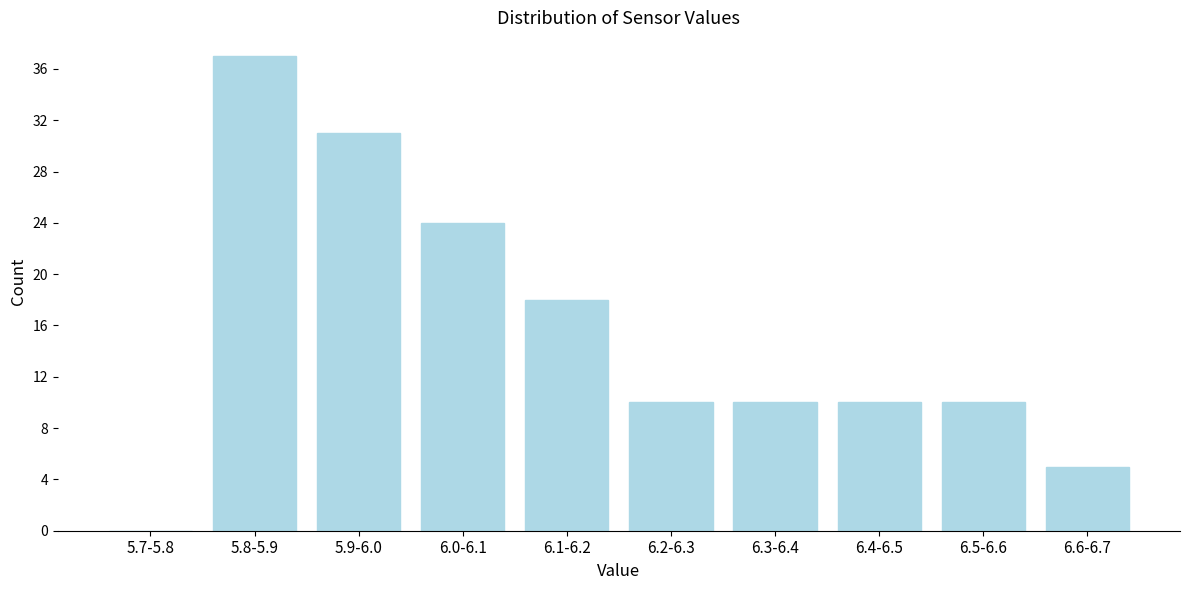

Reading left to right, list all the values displayed in this chart.

5.7-5.8=0	5.8-5.9=37	5.9-6.0=31	6.0-6.1=24	6.1-6.2=18	6.2-6.3=10	6.3-6.4=10	6.4-6.5=10	6.5-6.6=10	6.6-6.7=5